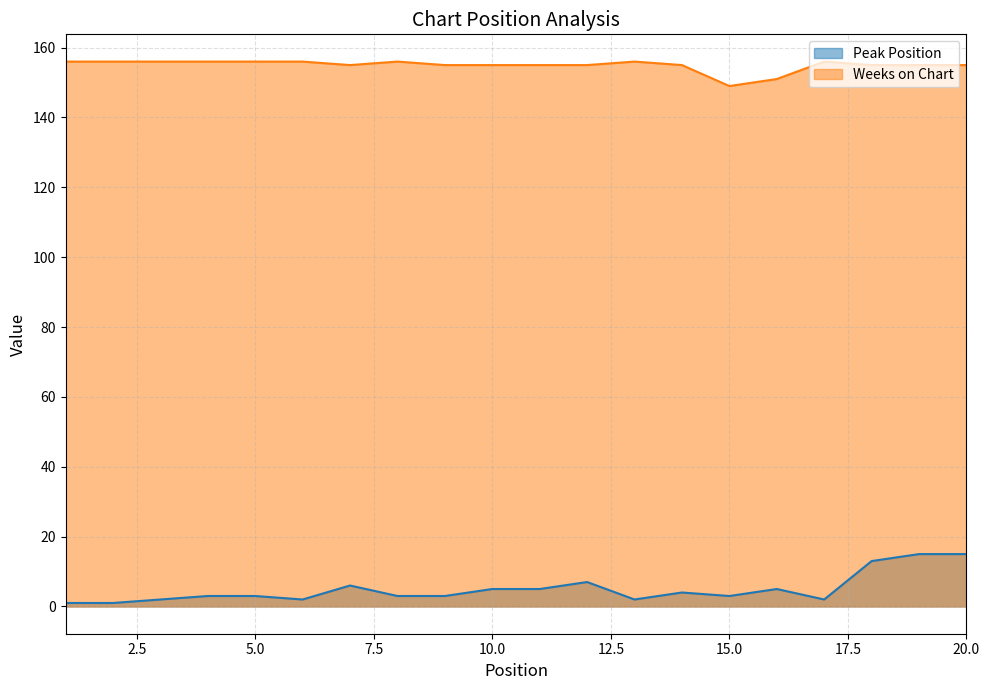

What is the minimum value for Peak Position?

1